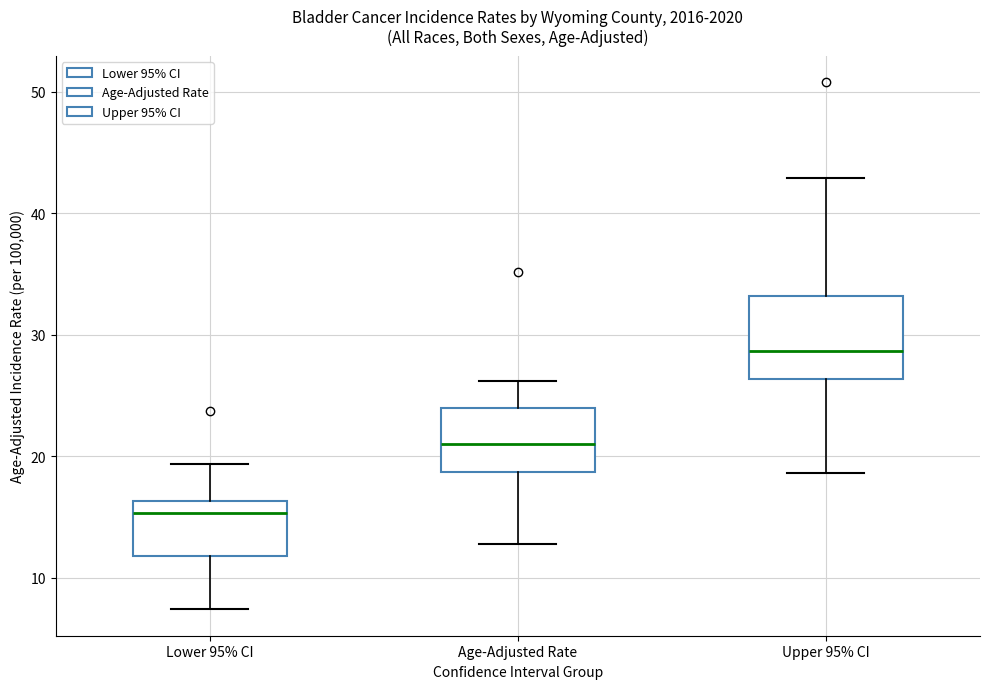

Reading left to right, read every box against the y-axis: the position of its median line, the range the box covers, and the ends of its whiskers. The values are not printed on the chart, so give them approximately, as read against the axis.

Lower 95% CI: median 15, box 12 to 16, whiskers 7 to 19
Age-Adjusted Rate: median 21, box 19 to 24, whiskers 13 to 26
Upper 95% CI: median 29, box 26 to 33, whiskers 19 to 43